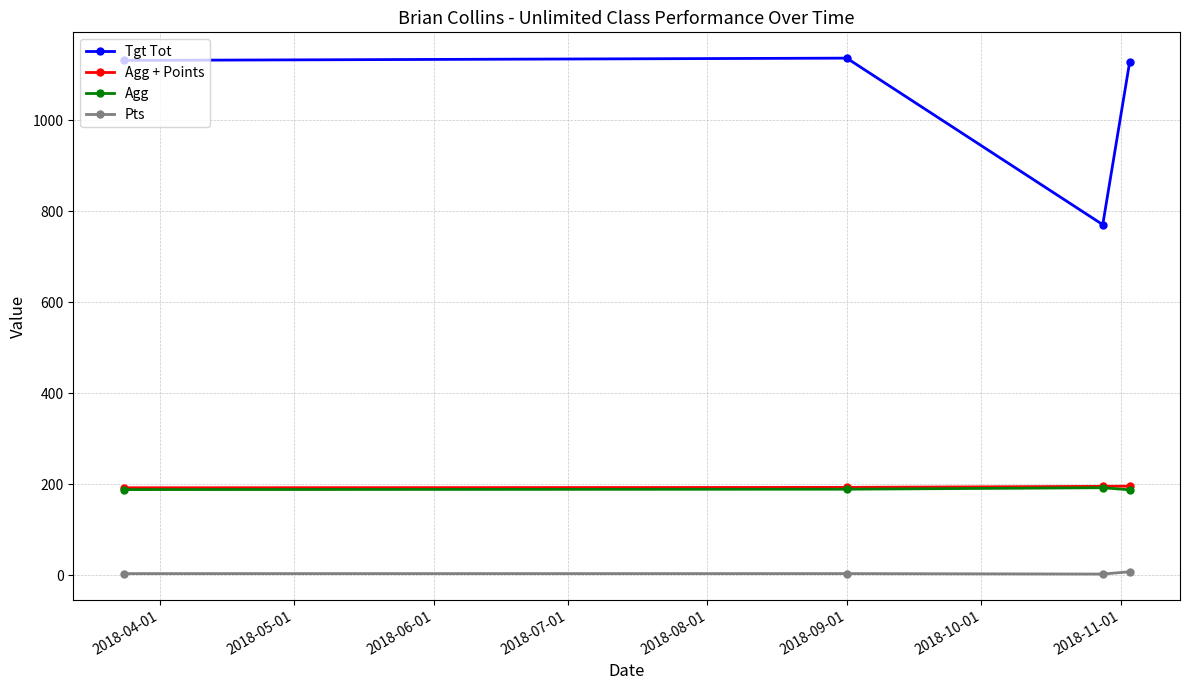

Which series has the largest range (max minus min)?

Tgt Tot